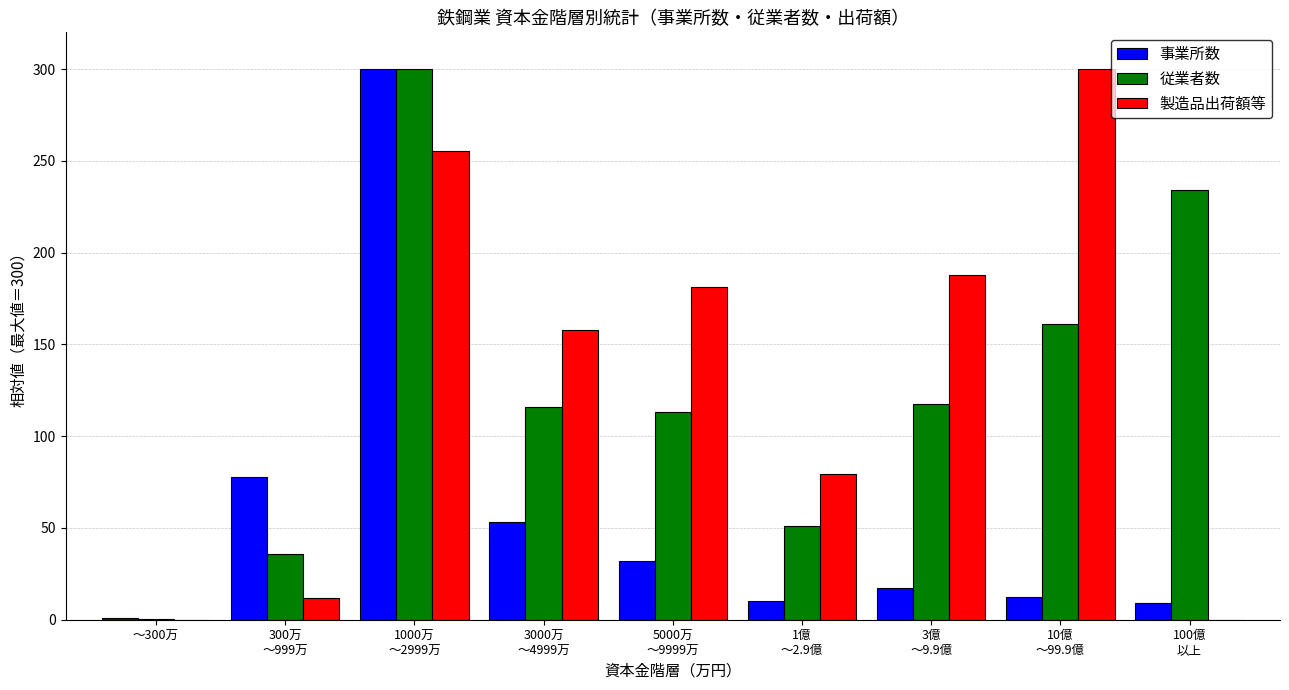

The value of 製造品出荷額等 at ～300万 is -124.9. True or false?

False